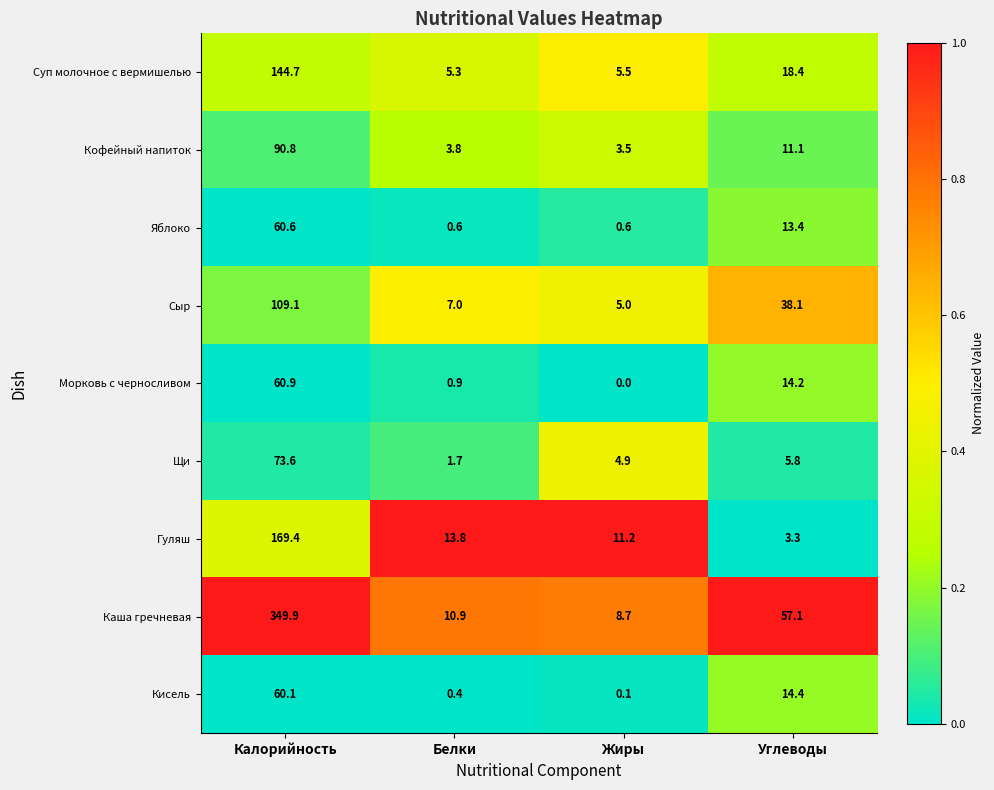

What is the difference between the Гуляш values at Углеводы and Калорийность?

166.1